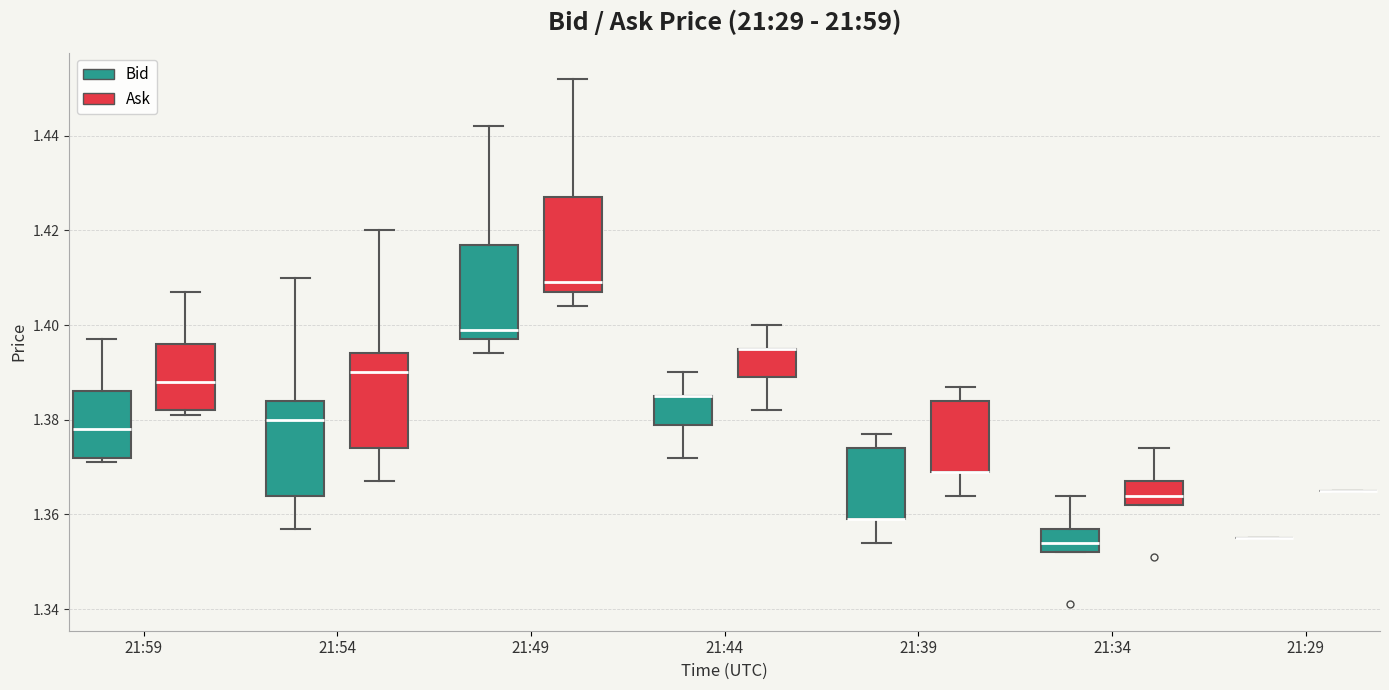

Where is the upper edge of the box for 21:39 (Bid) on the y-axis? The values are not printed on the chart, so give them approximately, as read against the axis.

1.374